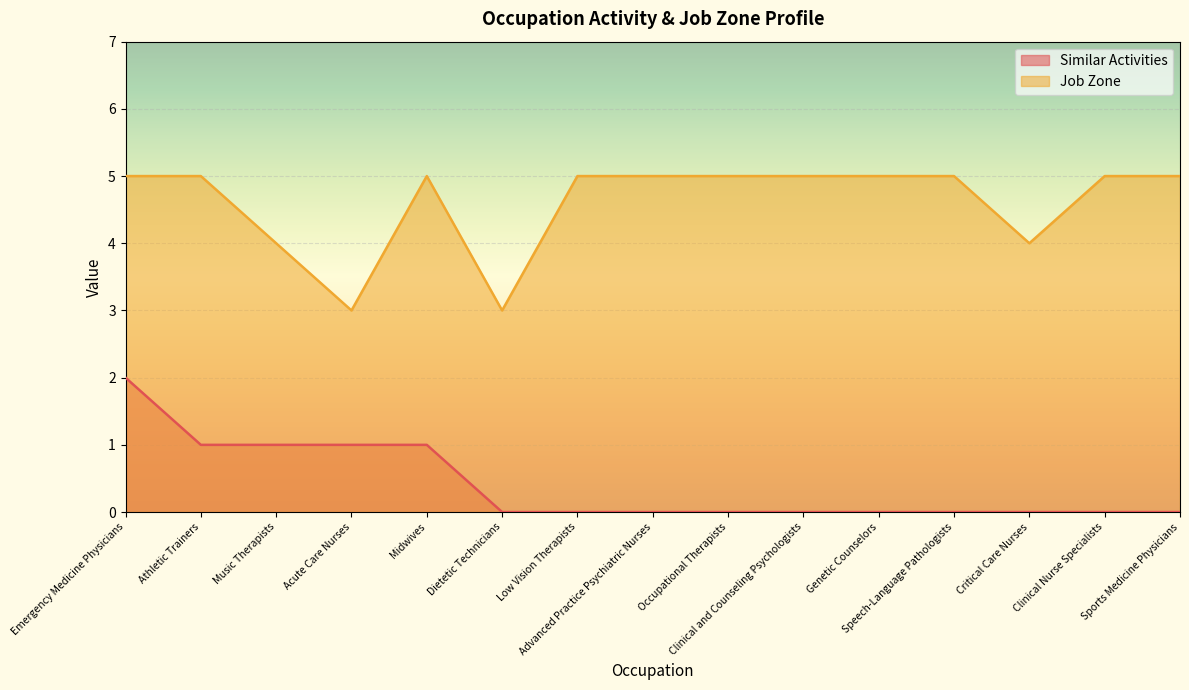

True or false: Job Zone and Similar Activities cross at least once.

False